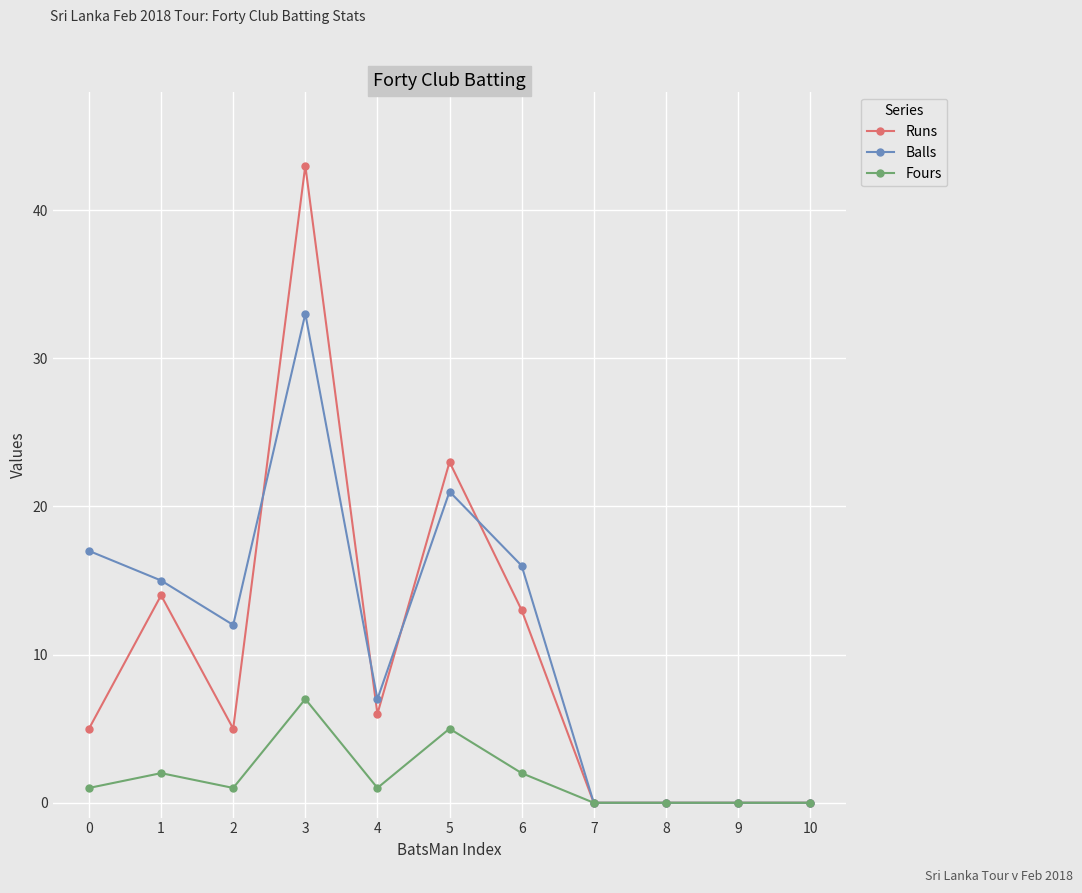

How many distinct data groups are displayed?

3